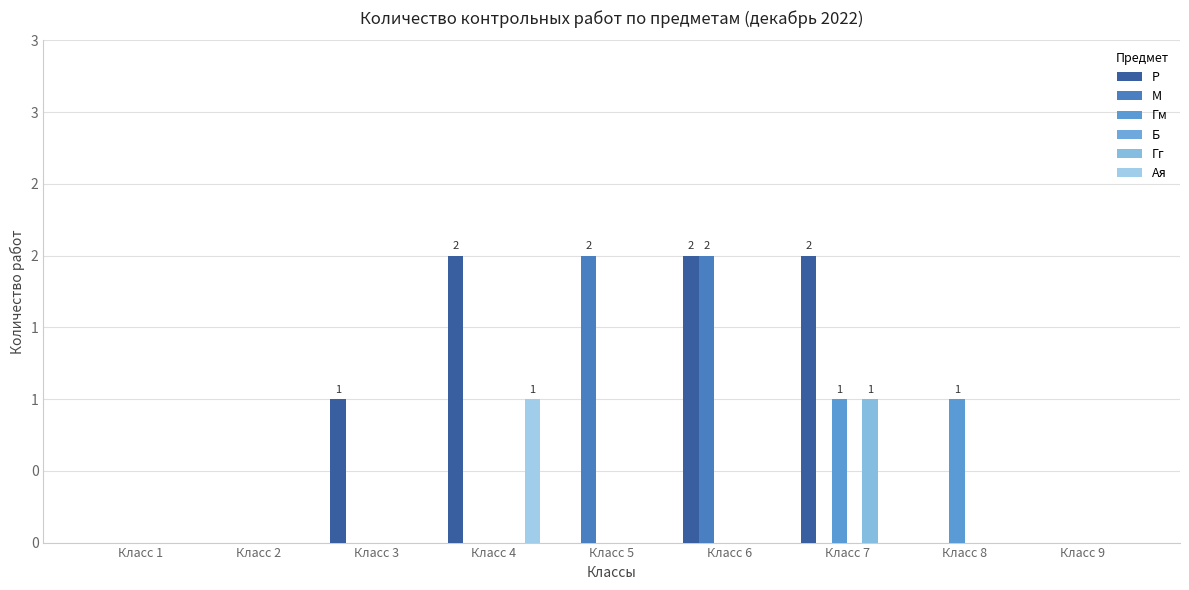

Between Класс 3 and Класс 1, which is larger?

Класс 3